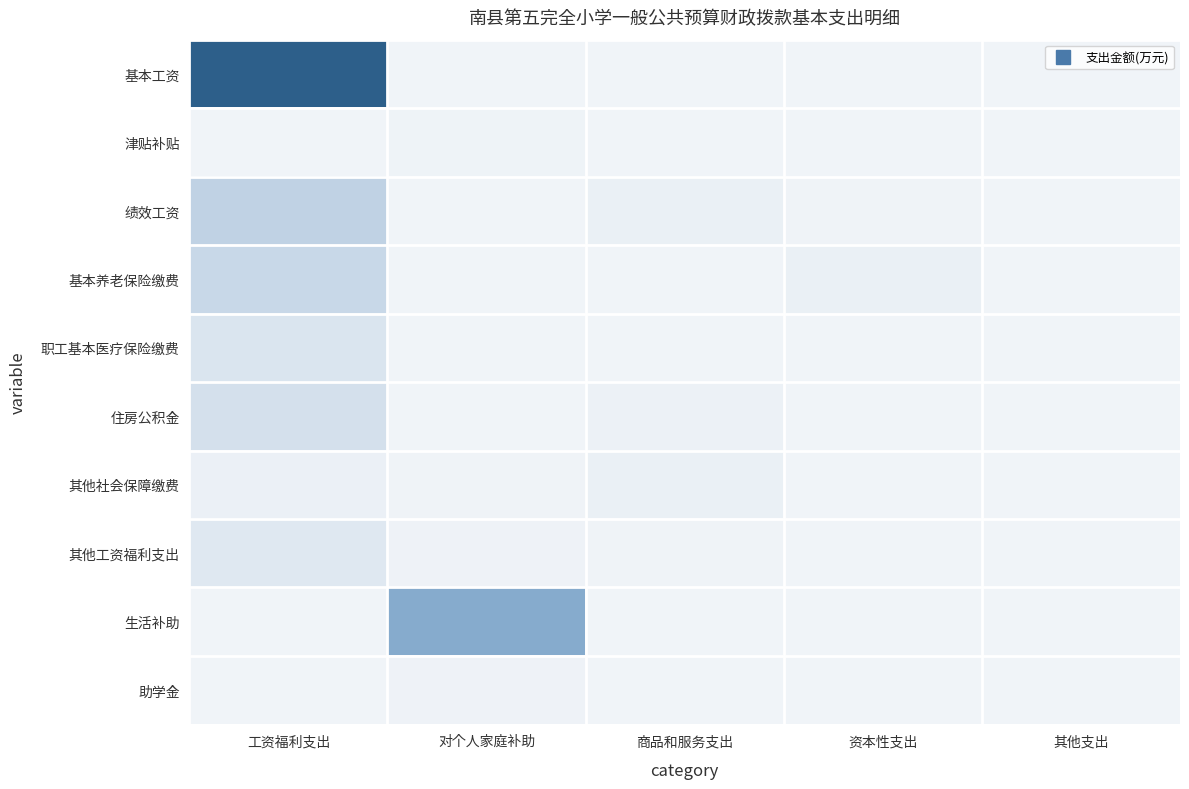

What is the spread (max minus min) of values at 工资福利支出?

628.2